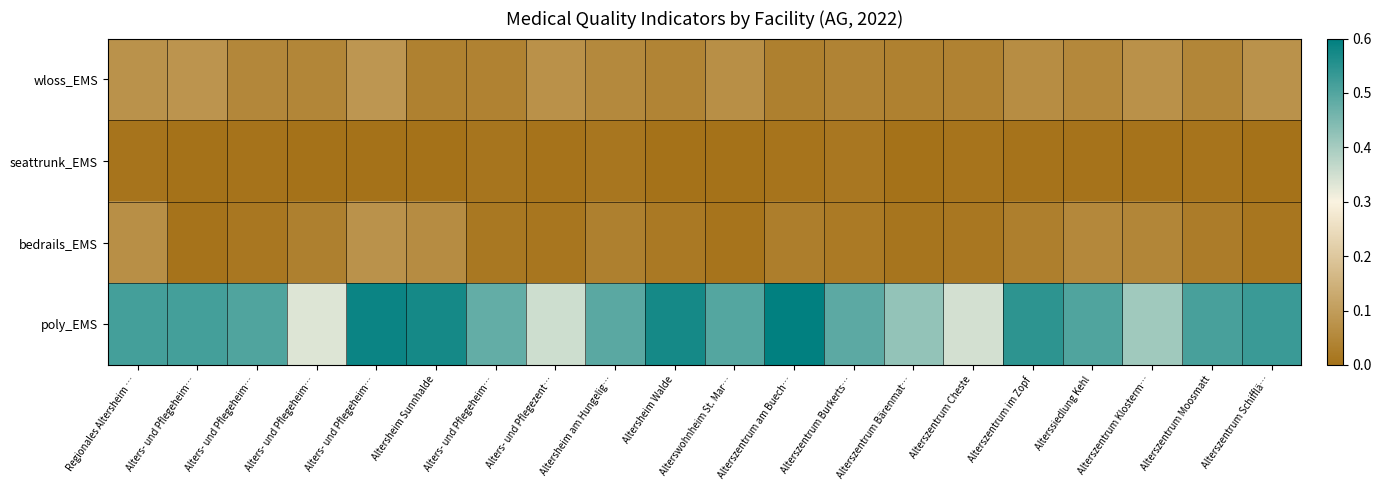

Between Alterszentrum Bärenmat… and Alterssiedlung Kehl, which series saw the biggest shift?

poly_EMS